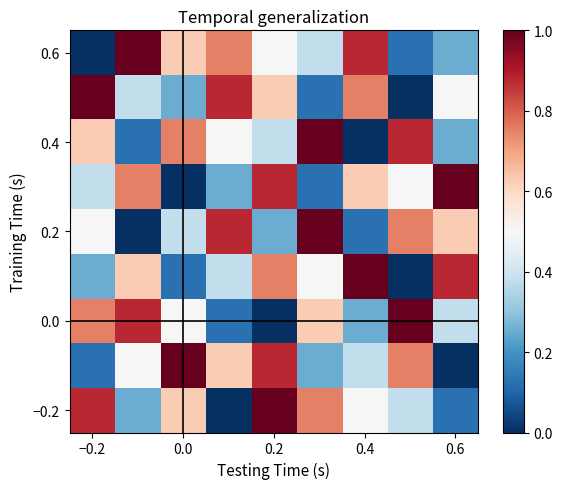

How many distinct data groups are displayed?

9